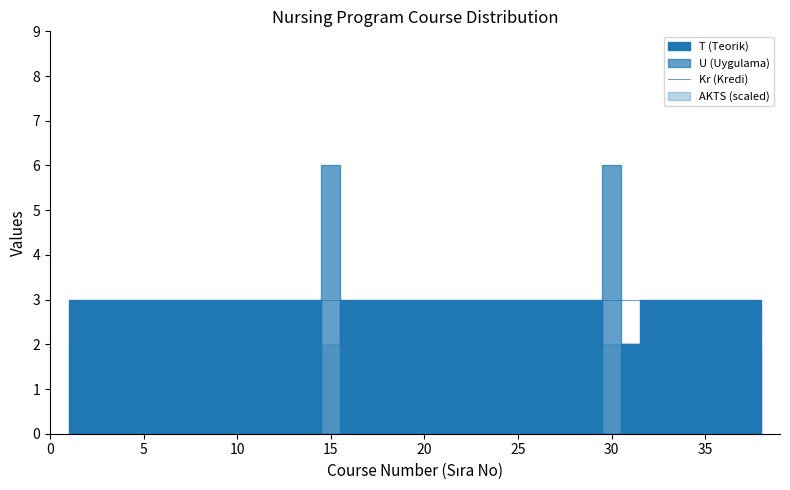

What are all the series names shown in the legend?

T, U, Kr, AKTS